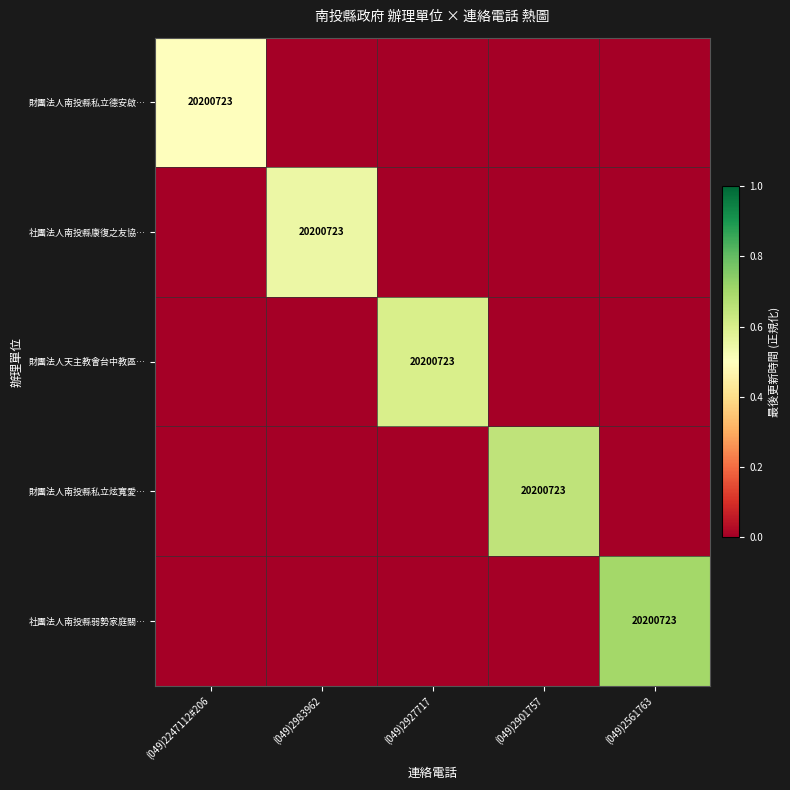

The value of 財團法人南投縣私立炫寬愛… at (049)2901757 is 27187530. True or false?

False